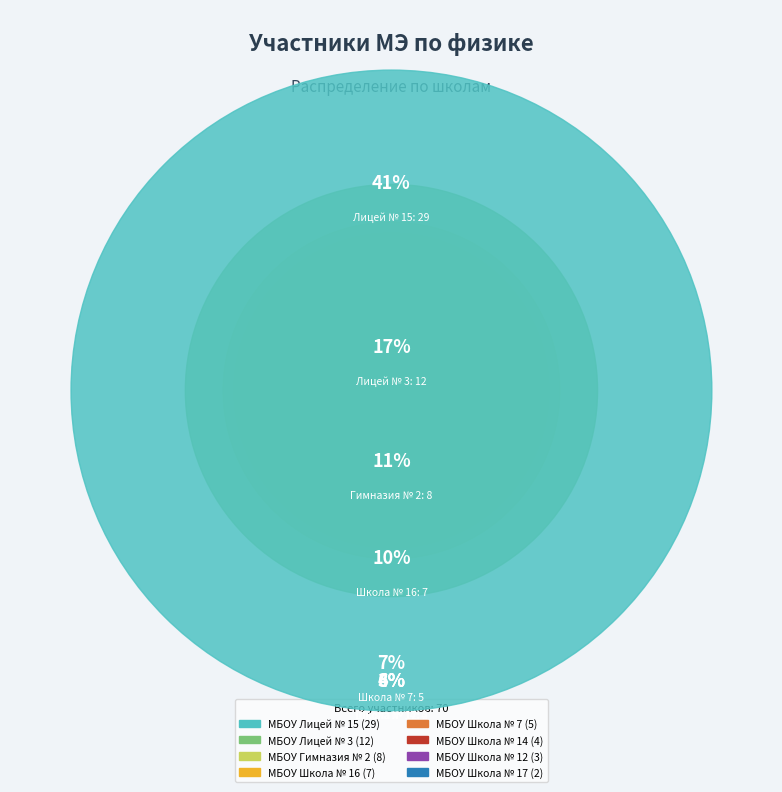

Is there a majority slice in this chart?

No